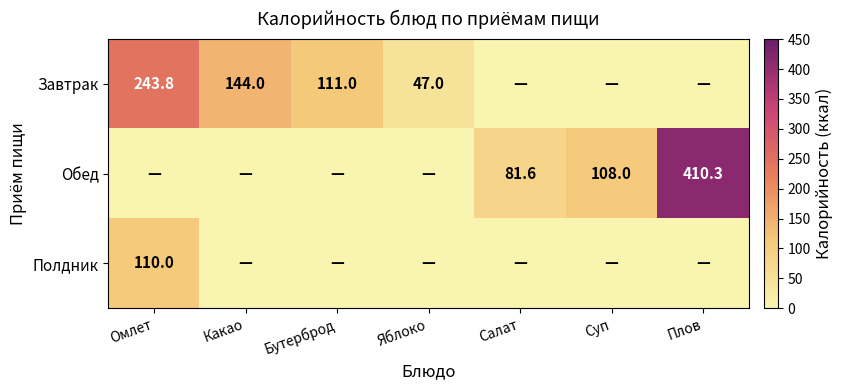

True or false: Завтрак has a value of 243.8 at Омлет.

True